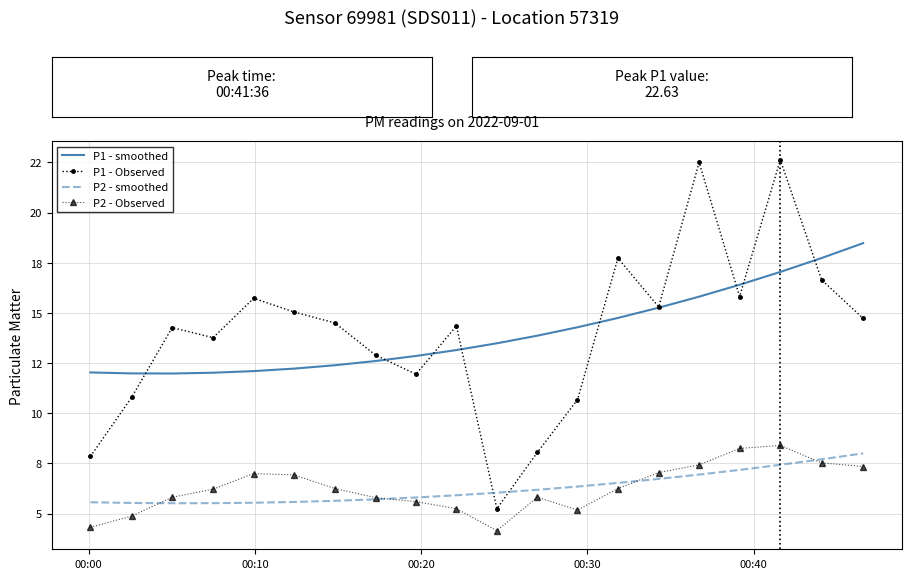

What is the difference between the maximum and minimum values in the P2 - Observed series?

4.2